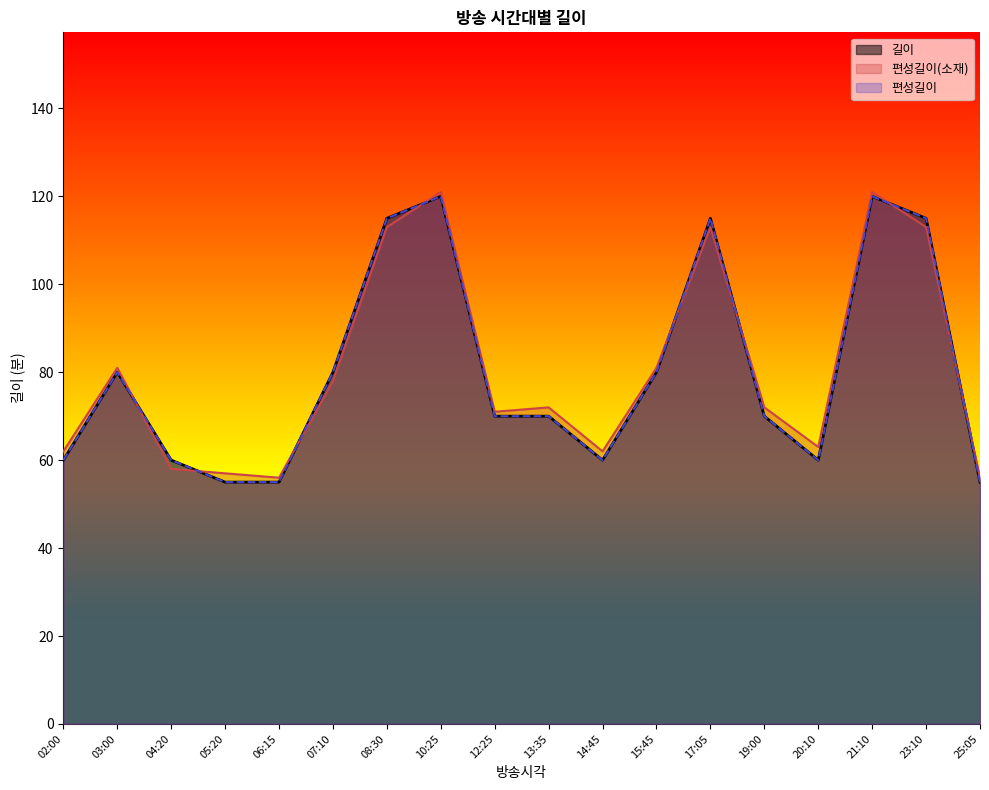

True or false: 길이 has more than 1 points higher than both neighbors.

True